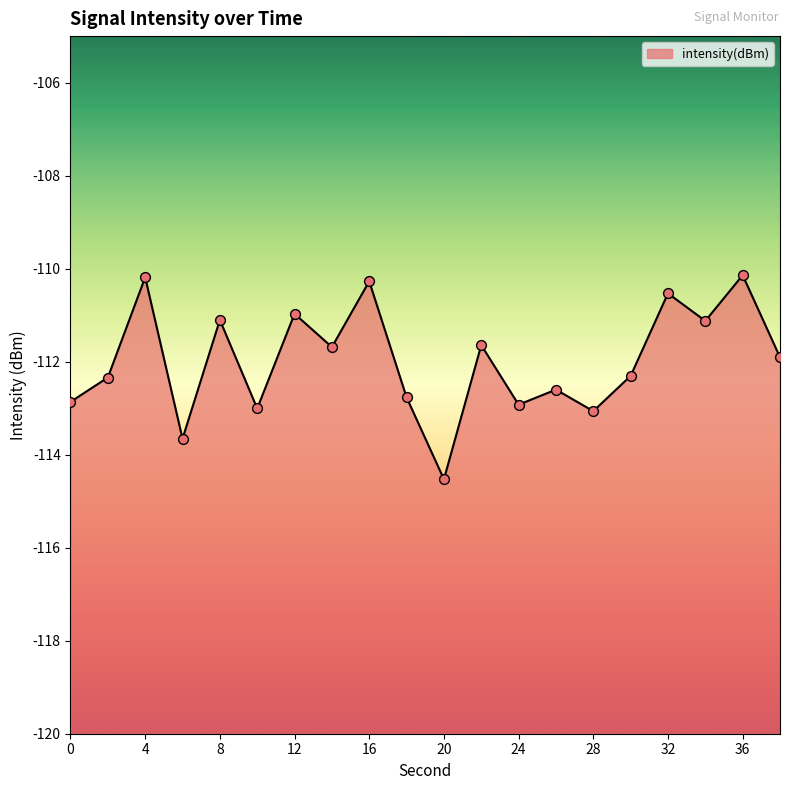

What is the change in value from 20 to 24?

+1.6